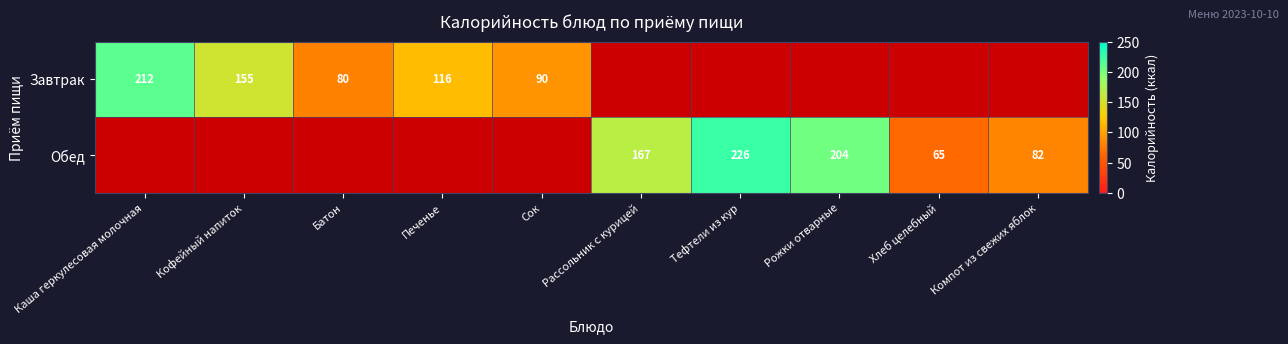

What is the sum of the Завтрак values at Батон and Печенье?

196